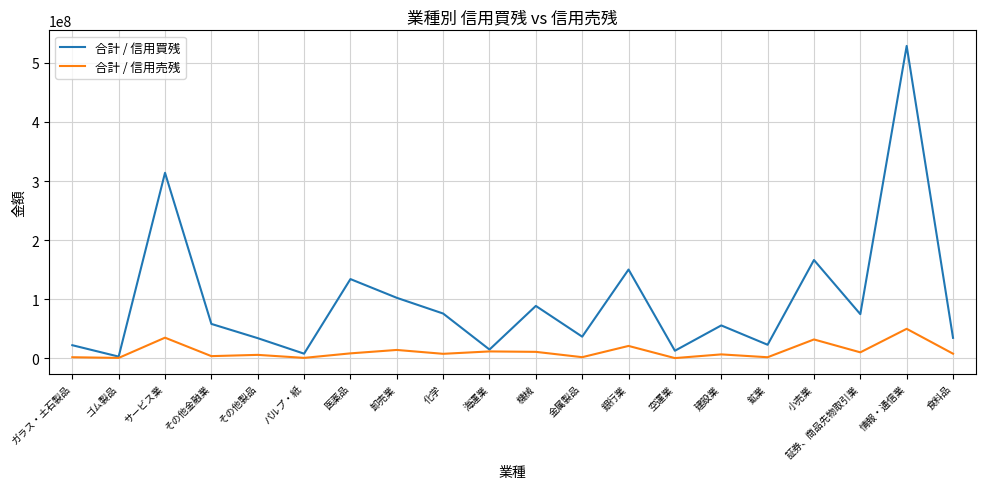

At which category does the chart reach its peak across all series?

情報・通信業